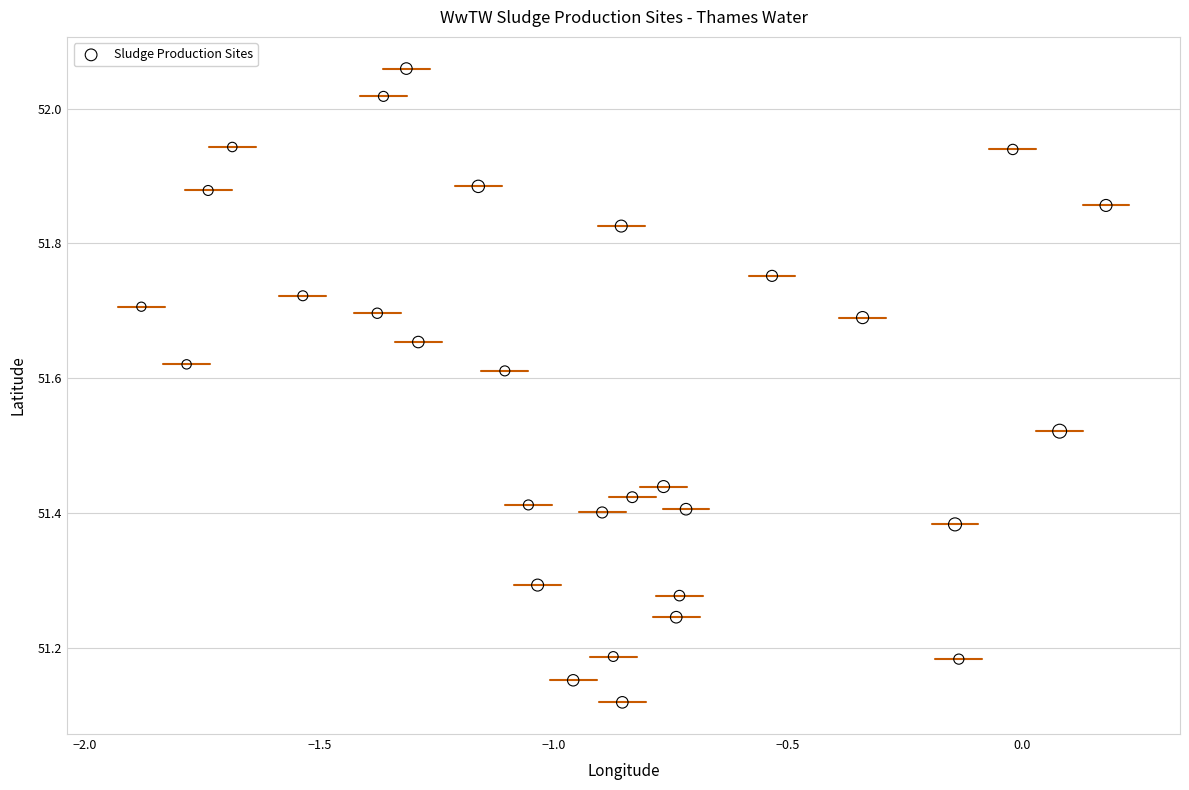

What is the range of X values (max minus min)?

2.1